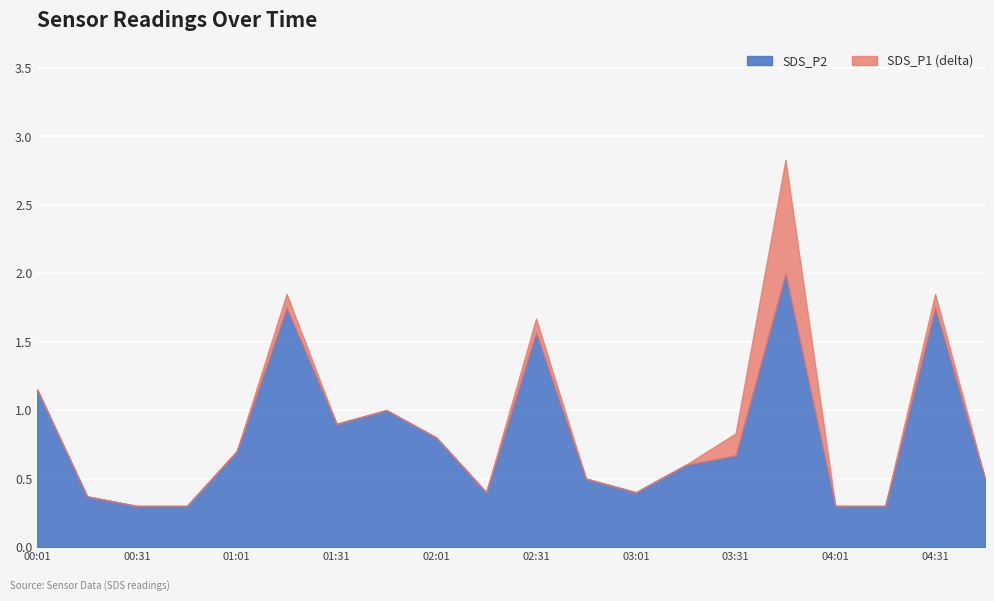

What is the smallest value displayed?

0.3